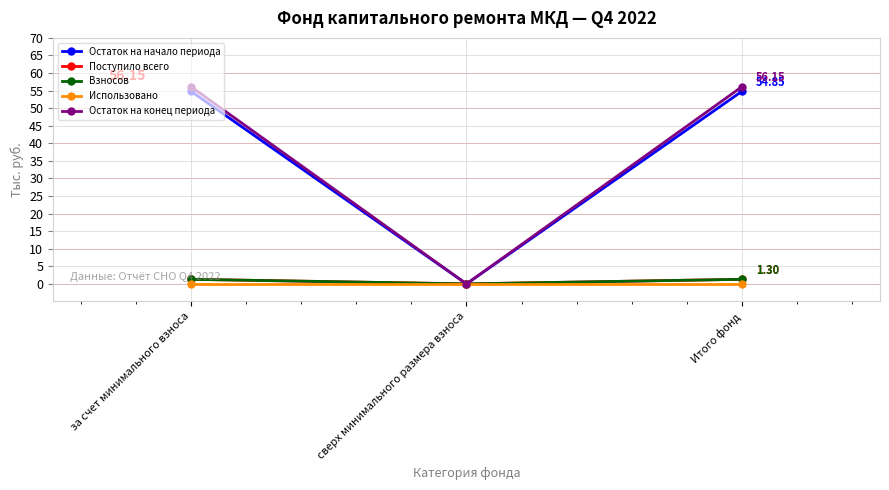

True or false: Остаток на начало периода has a value of 80.8 at Итого фонд.

False